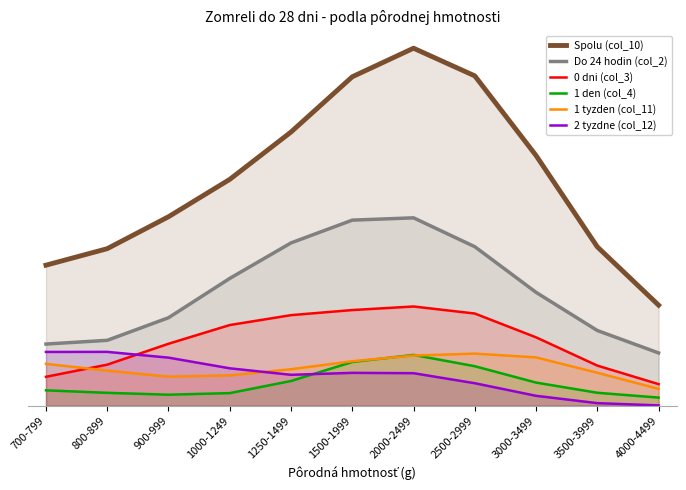

Rank the series at 1500-1999 from lowest to highest value.

2 tyzdne (col_12), 1 den (col_4), 1 tyzden (col_11), 0 dni (col_3), Do 24 hodin (col_2), Spolu (col_10)